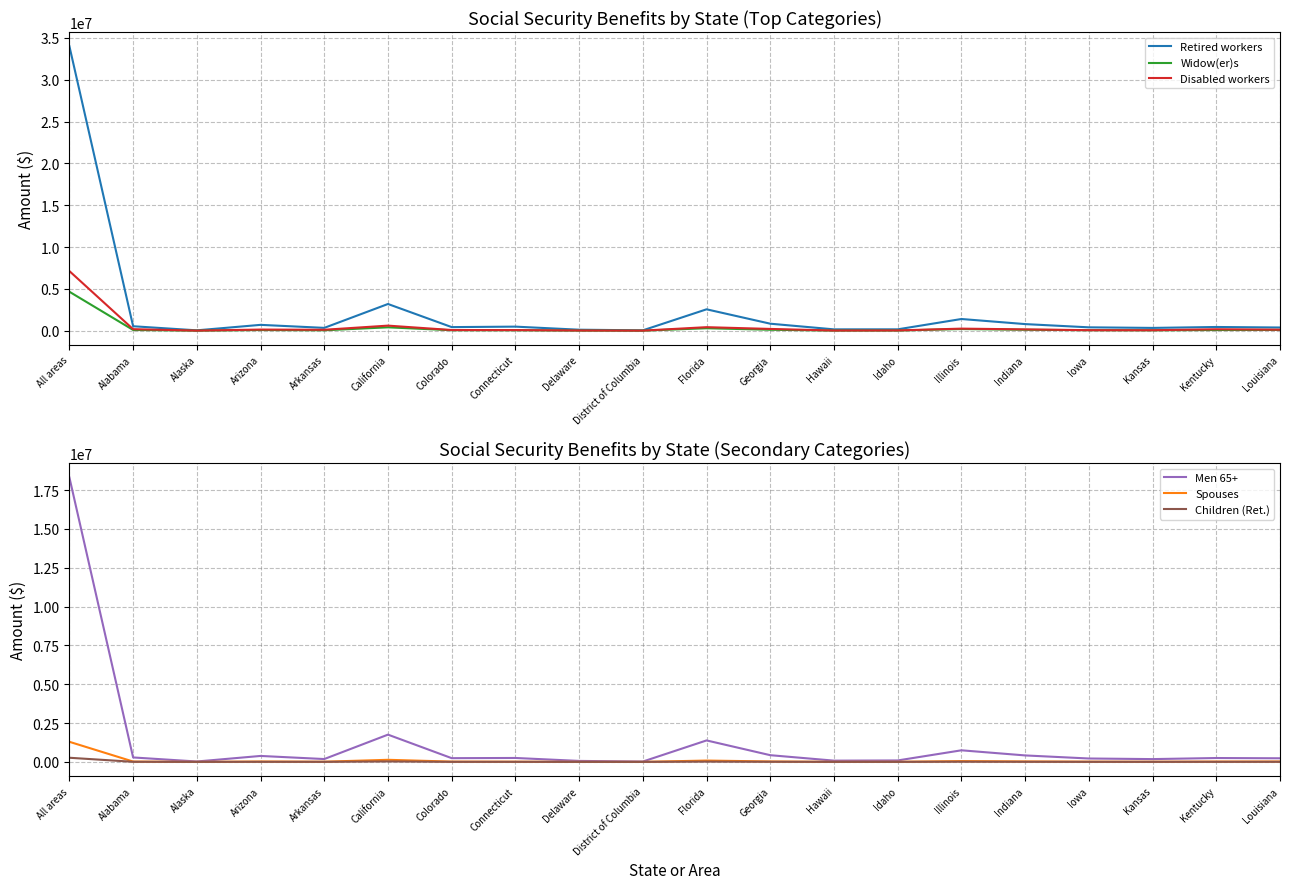

Which category has the lowest value in the Retired workers series?

Alaska